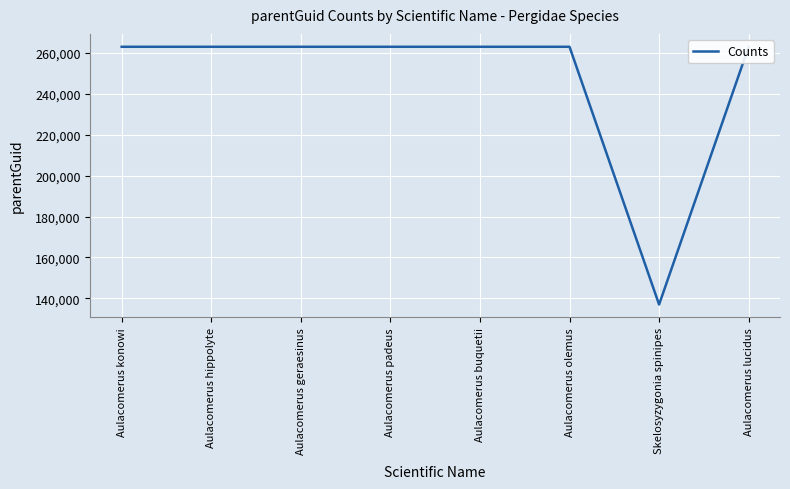

What is the average value?

247210